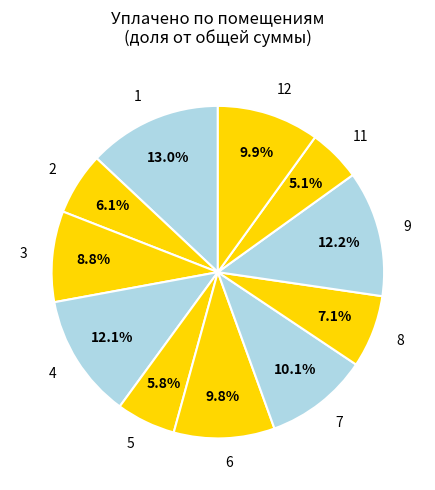

What portion of the pie excludes 1?

87.0%